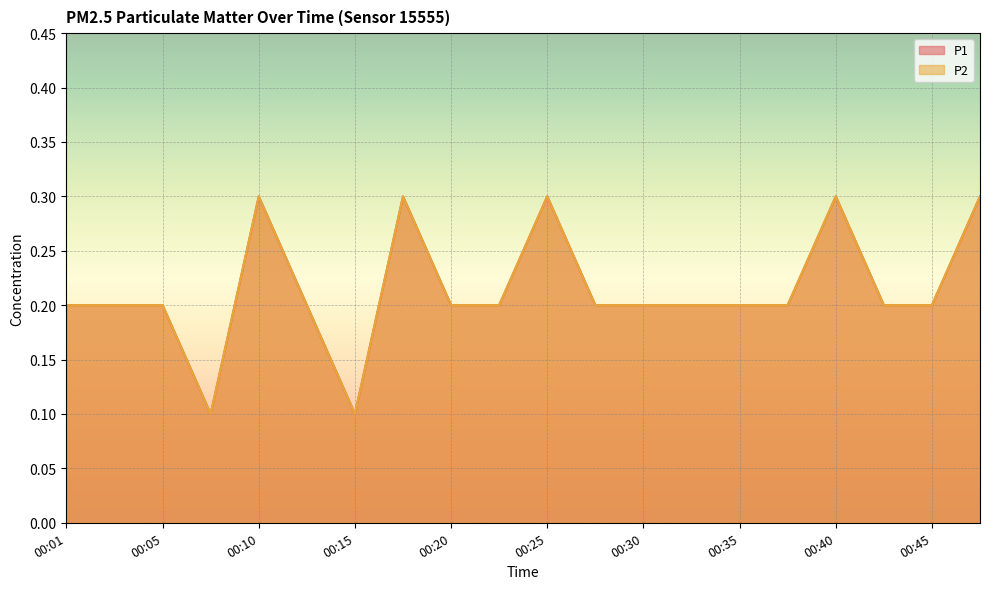

In P2, how many points are higher than both neighbors (excluding endpoints)?

4